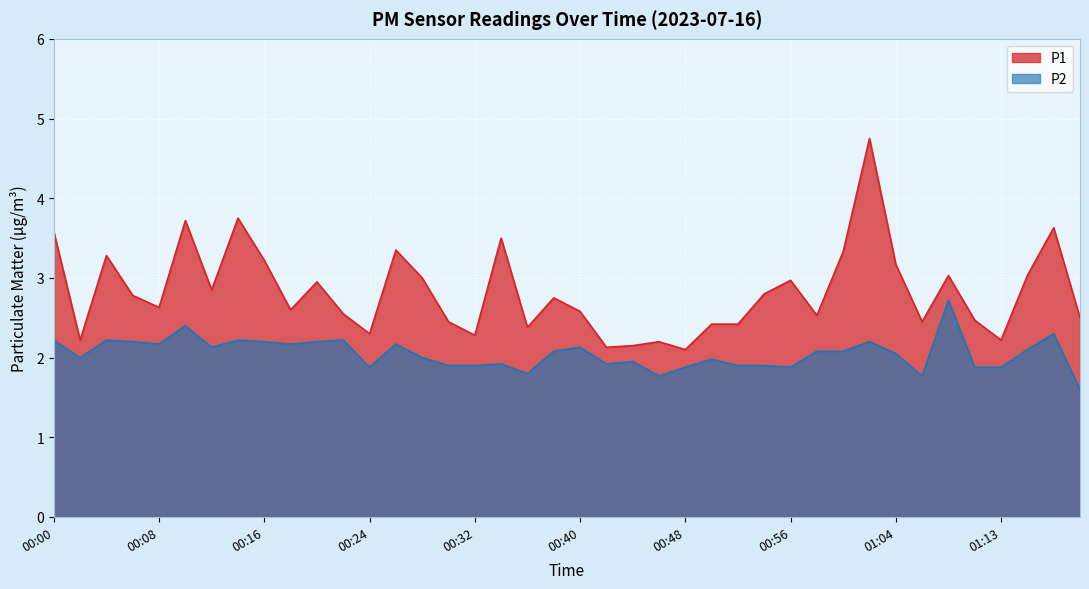

Reading left to right, list all the values displayed in this chart.

P1: 3.6	2.2	3.3	2.8	2.6	3.7	2.9	3.8	3.2	2.6	3.0	2.5	2.3	3.4	3.0	2.5	2.3	3.5	2.4	2.8	2.6	2.1	2.1	2.2	2.1	2.4	2.4	2.8	3.0	2.5	3.3	4.8	3.2	2.5	3.0	2.5	2.2	3.0	3.6	2.5
P2: 2.2	2.0	2.2	2.2	2.2	2.4	2.1	2.2	2.2	2.2	2.2	2.2	1.9	2.2	2.0	1.9	1.9	1.9	1.8	2.1	2.1	1.9	1.9	1.8	1.9	2.0	1.9	1.9	1.9	2.1	2.1	2.2	2.0	1.8	2.7	1.9	1.9	2.1	2.3	1.6